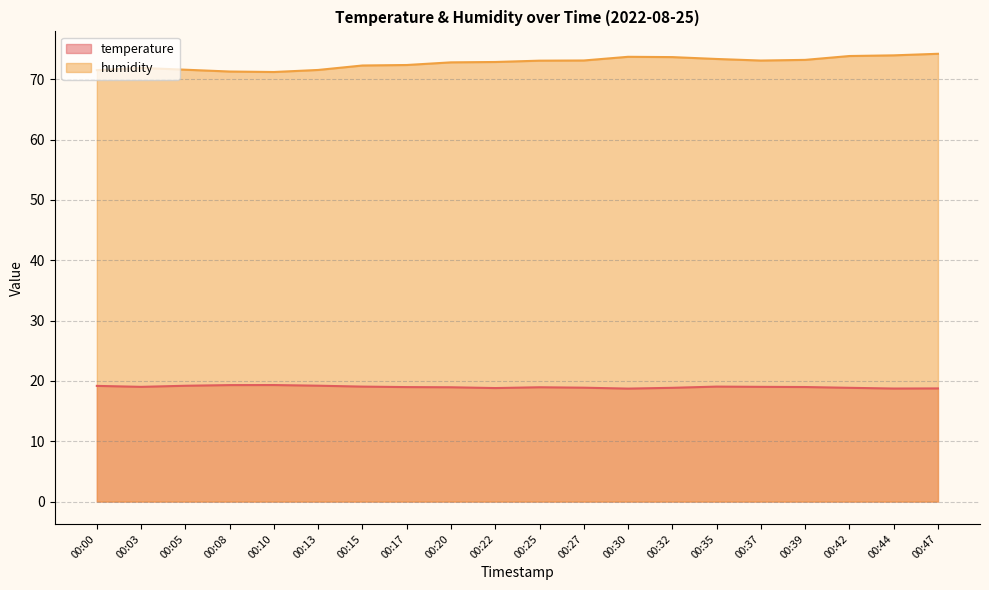

True or false: humidity has a value of 73.1 at 00:37.

True